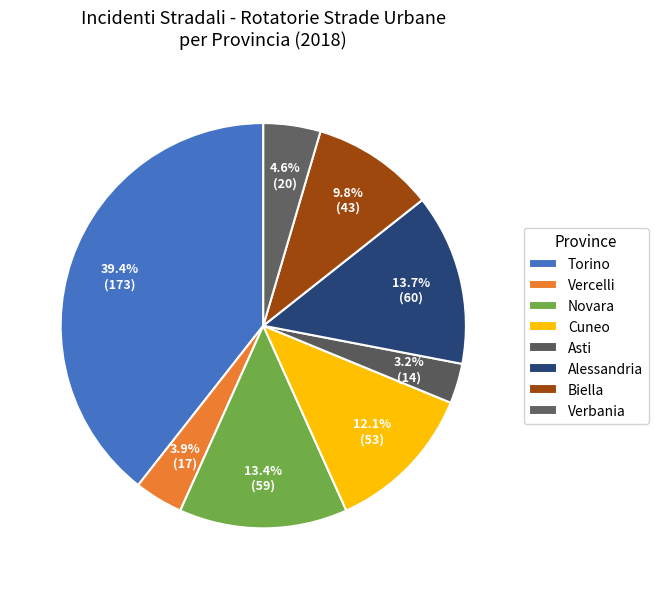

How many slices are in this pie chart?

8